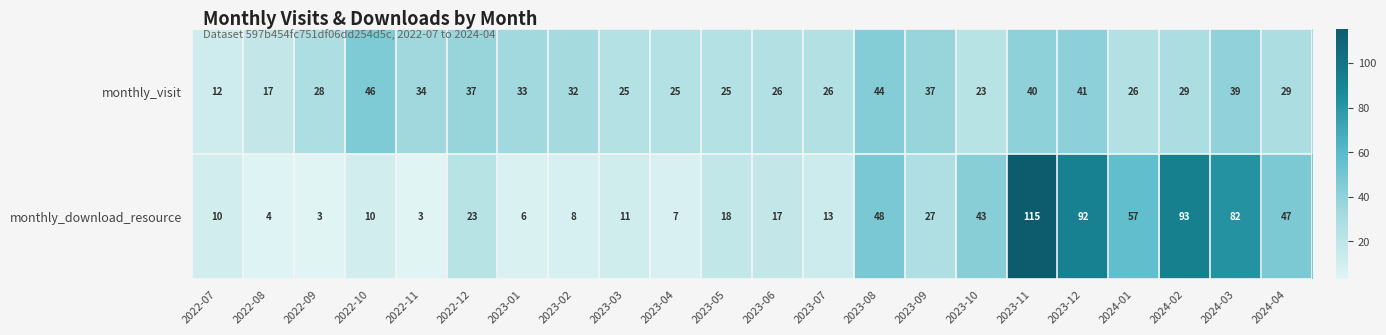

What is the difference between the maximum and minimum values in the monthly_visit series?

34